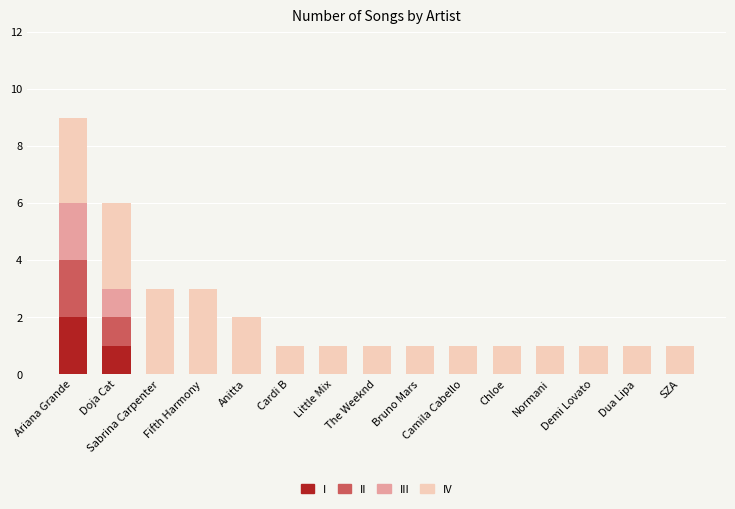

At which category is the sum across all series the highest?

Ariana Grande